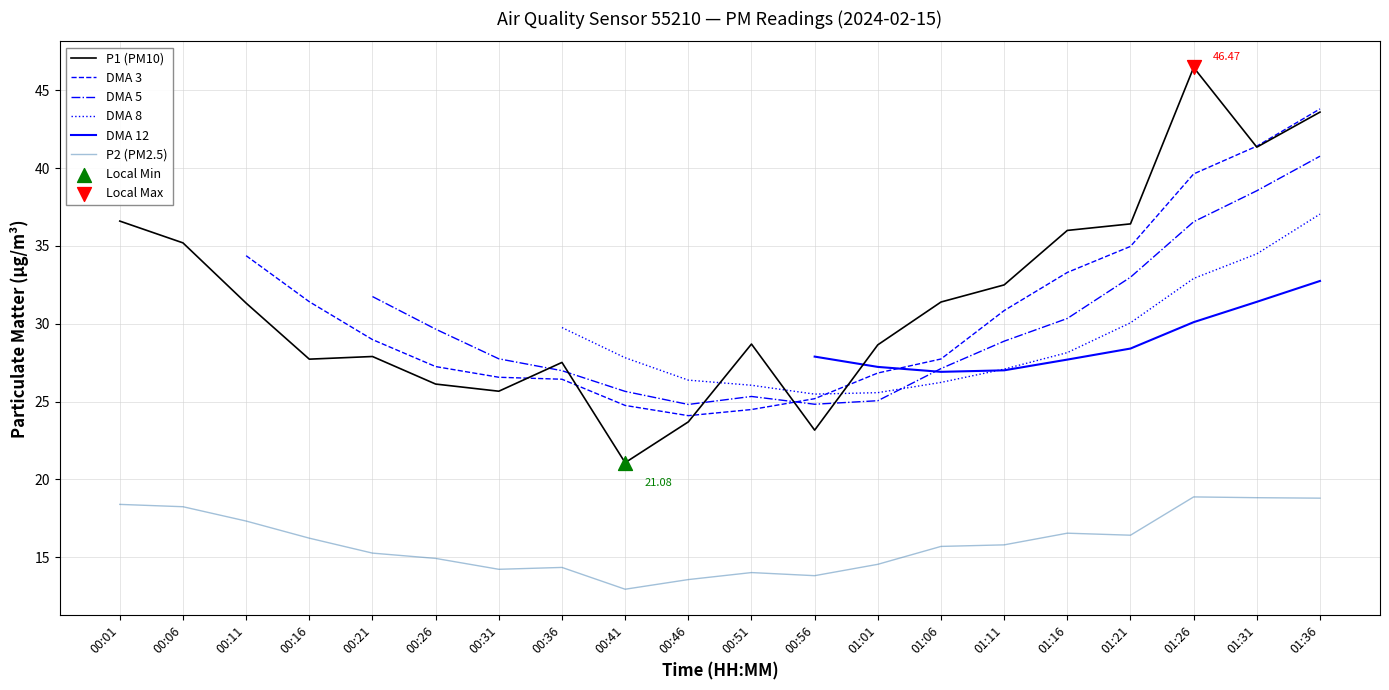

At which category is the sum across all series the highest?

01:36